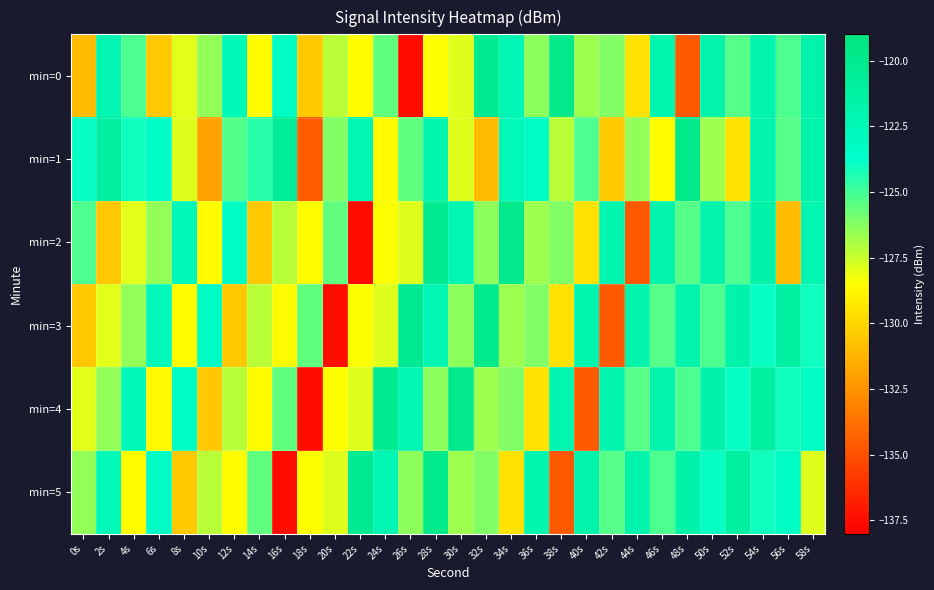

Which series has the largest range (max minus min)?

min=0